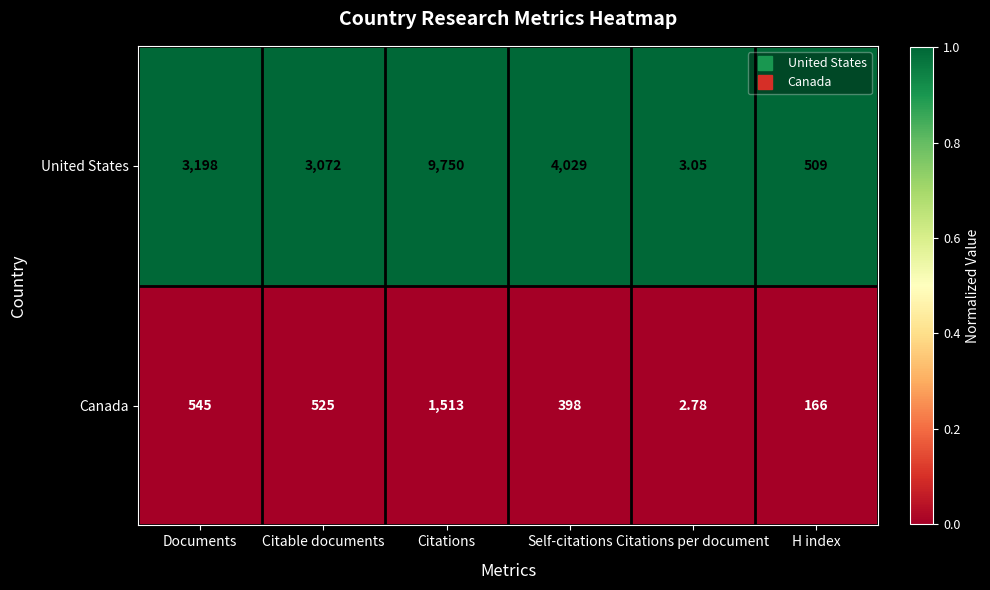

Which label corresponds to the smallest value in the chart?

Citations per document